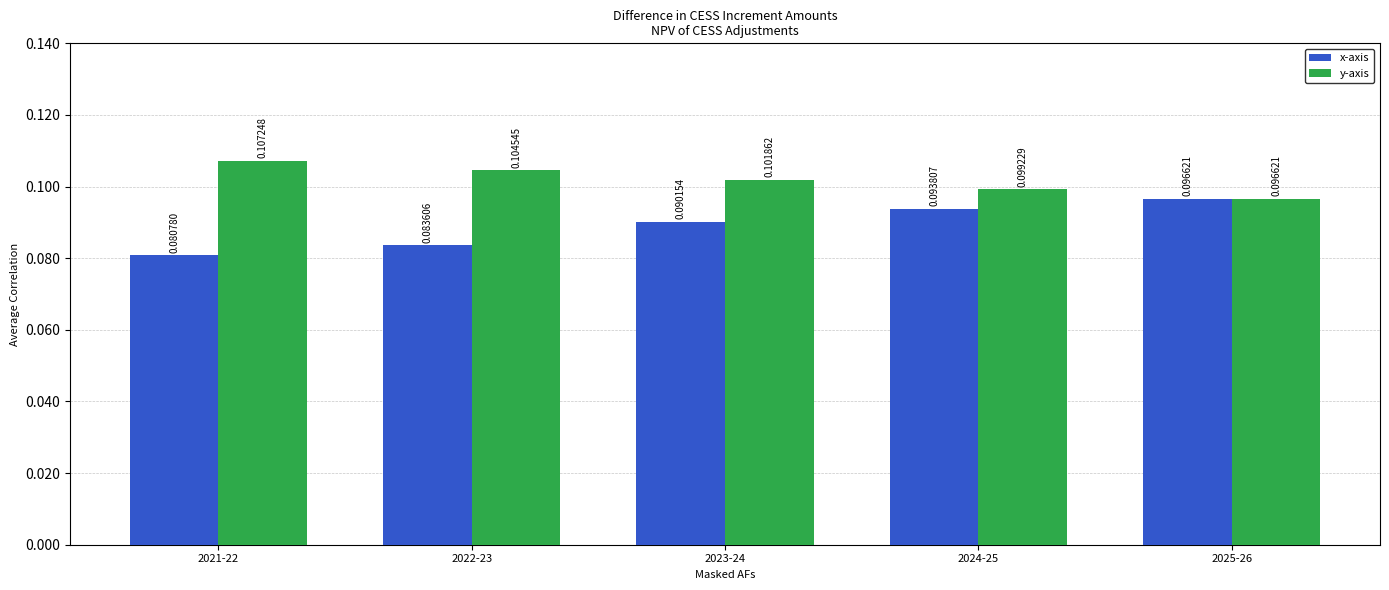

Between 2022-23 and 2025-26, which series saw the biggest shift?

x-axis